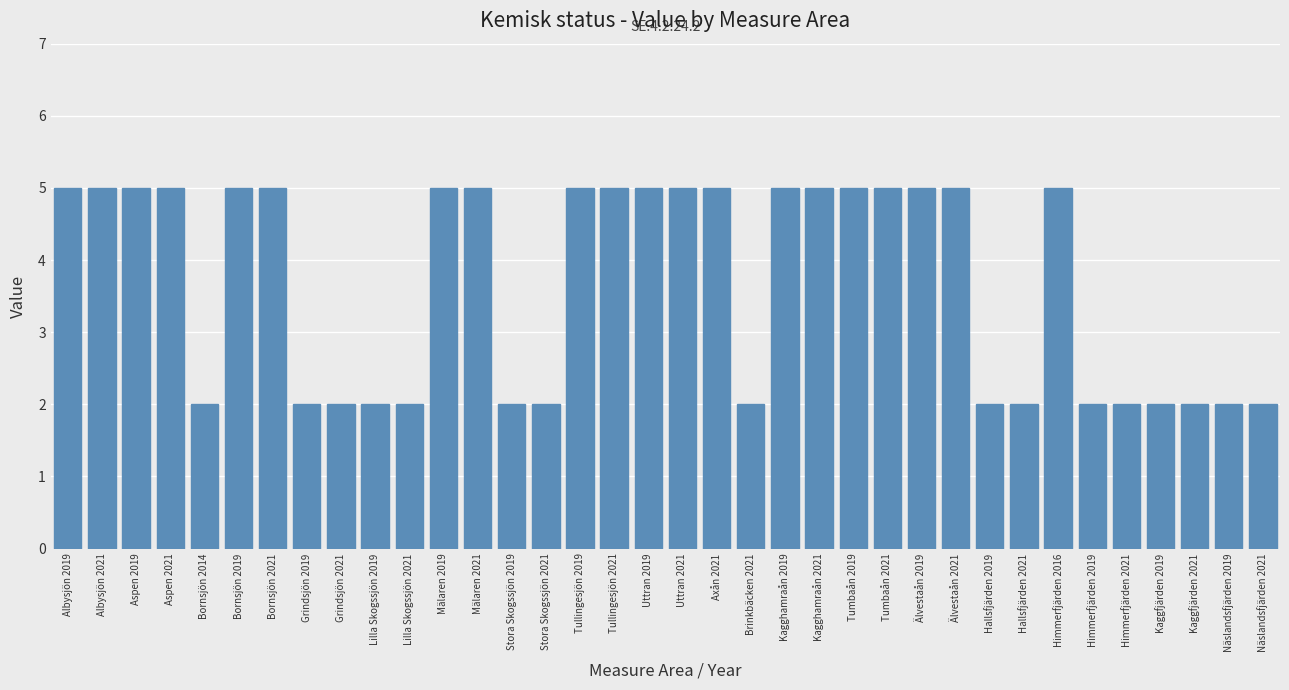

What is the ratio of the value at Tullingesjön 2019 to the value at Brinkbäcken 2021?

2.5